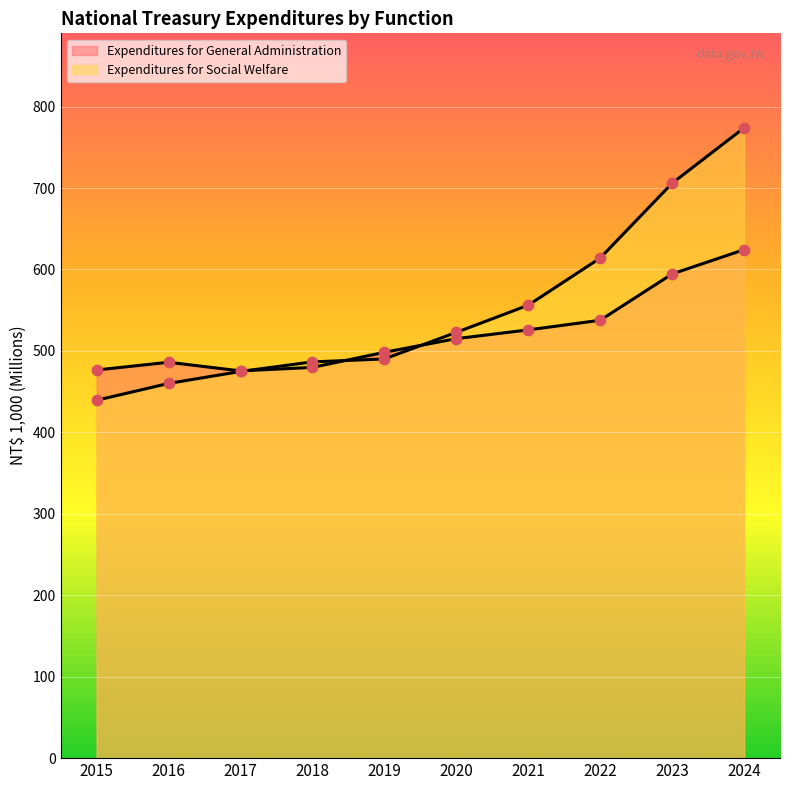

Which series contains the lowest Y value?

Expenditures for Social Welfare